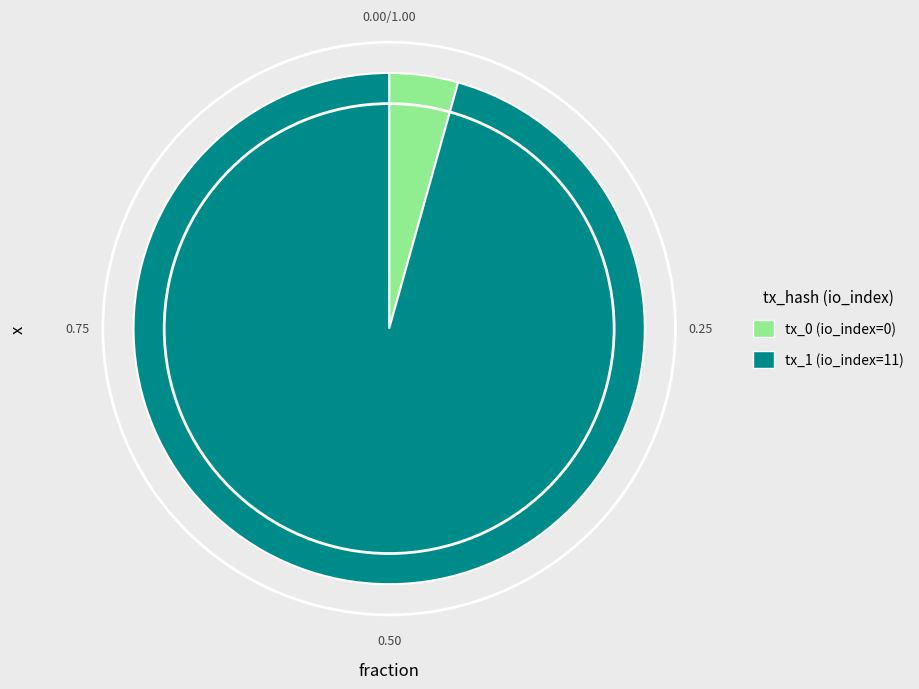

Combined, do tx_0 (io_index=0) and tx_1 (io_index=11) account for over 50%?

Yes